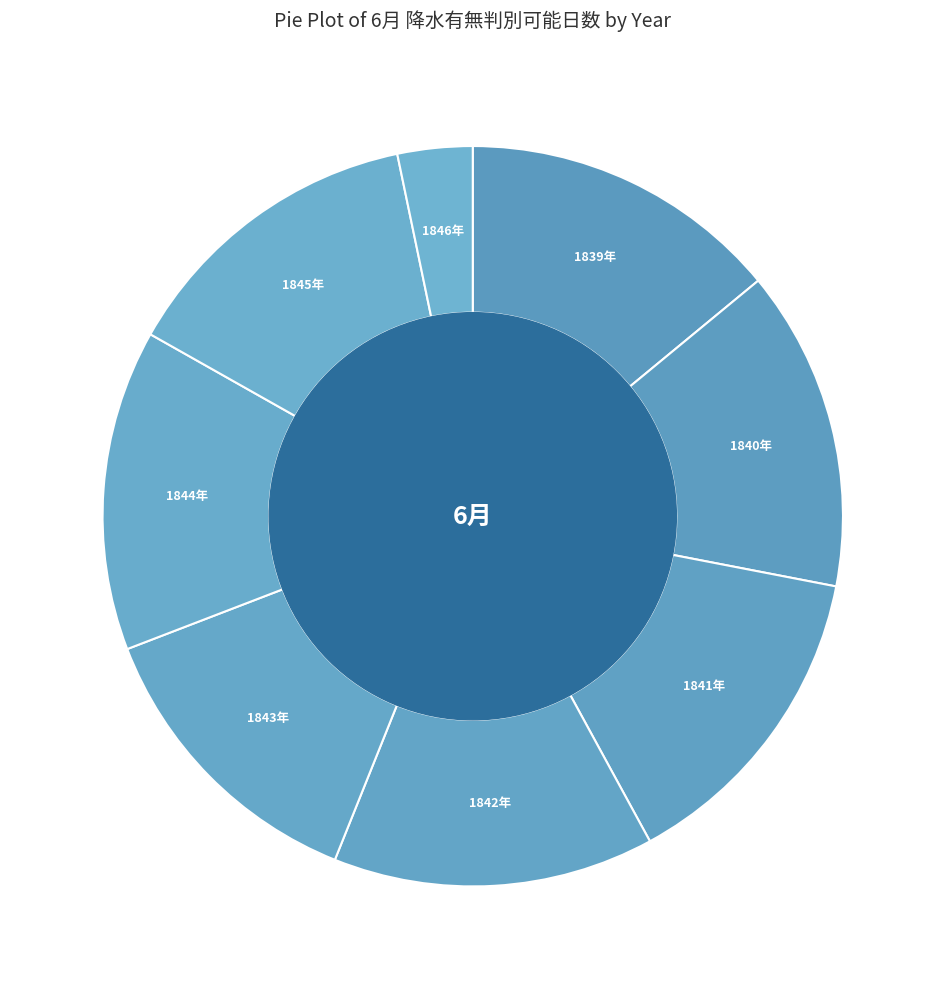

Rank the categories by value from highest to lowest.

1839年, 1840年, 1841年, 1842年, 1844年, 1845年, 1843年, 1846年